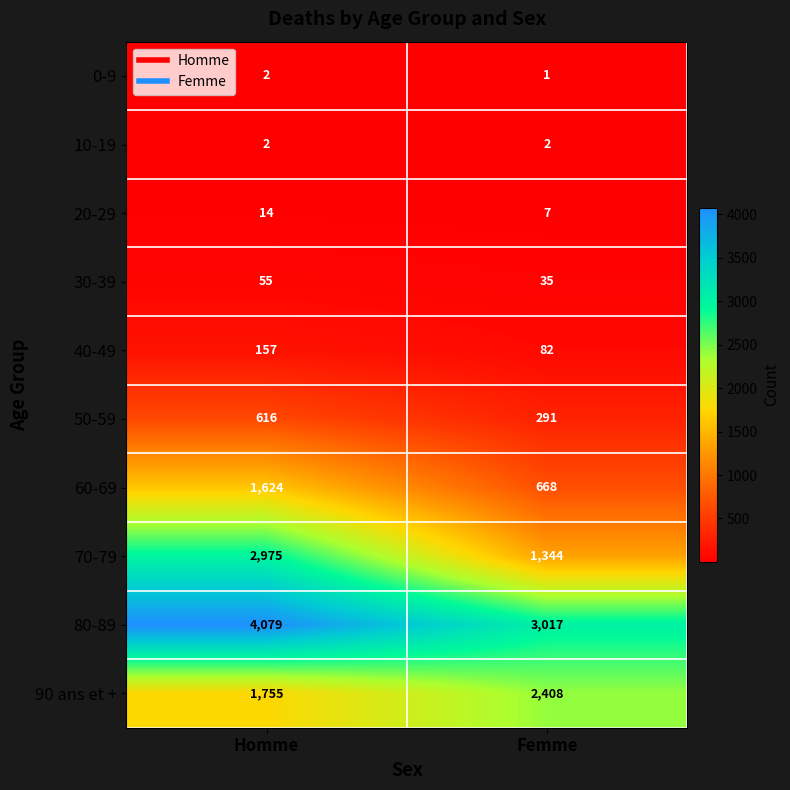

Reading left to right, extract all data points from this chart.

0-9: 2	1
10-19: 2	2
20-29: 14	7
30-39: 55	35
40-49: 157	82
50-59: 616	291
60-69: 1624	668
70-79: 2975	1344
80-89: 4079	3017
90 ans et +: 1755	2408